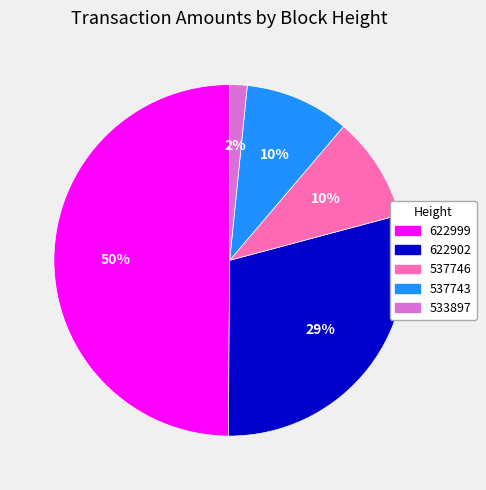

Which has a higher value, 537743 or 622902?

622902